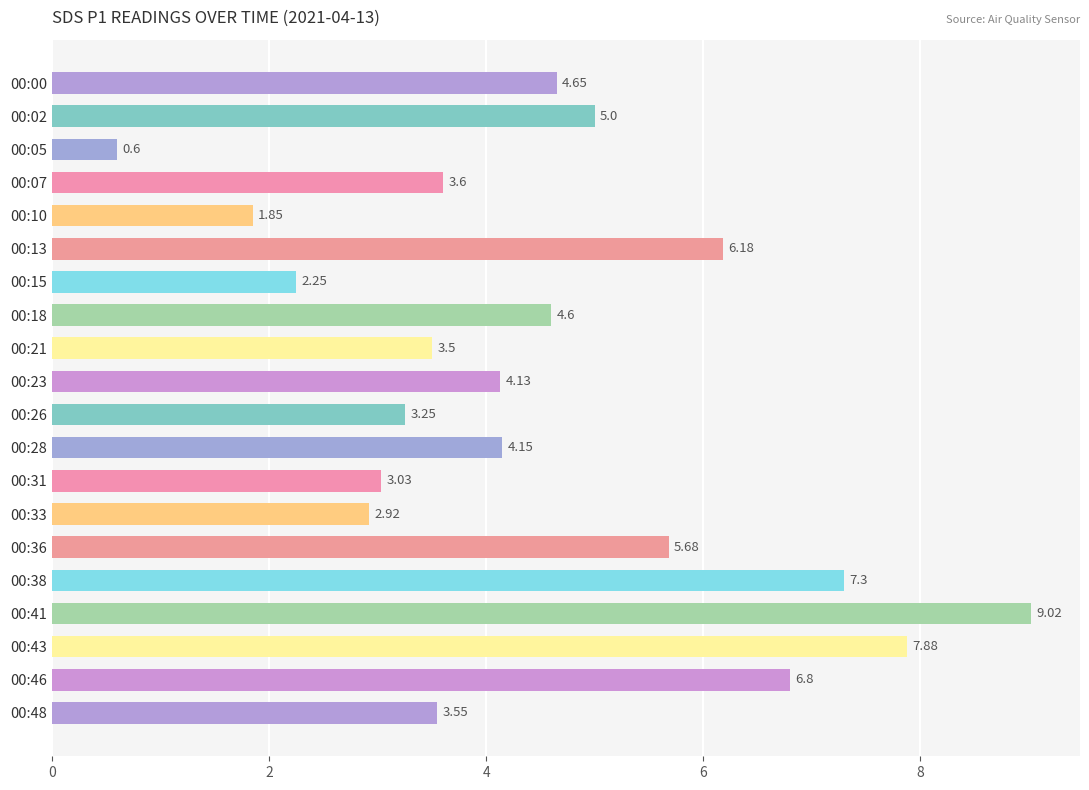

Which category has the lowest value across all series?

00:05